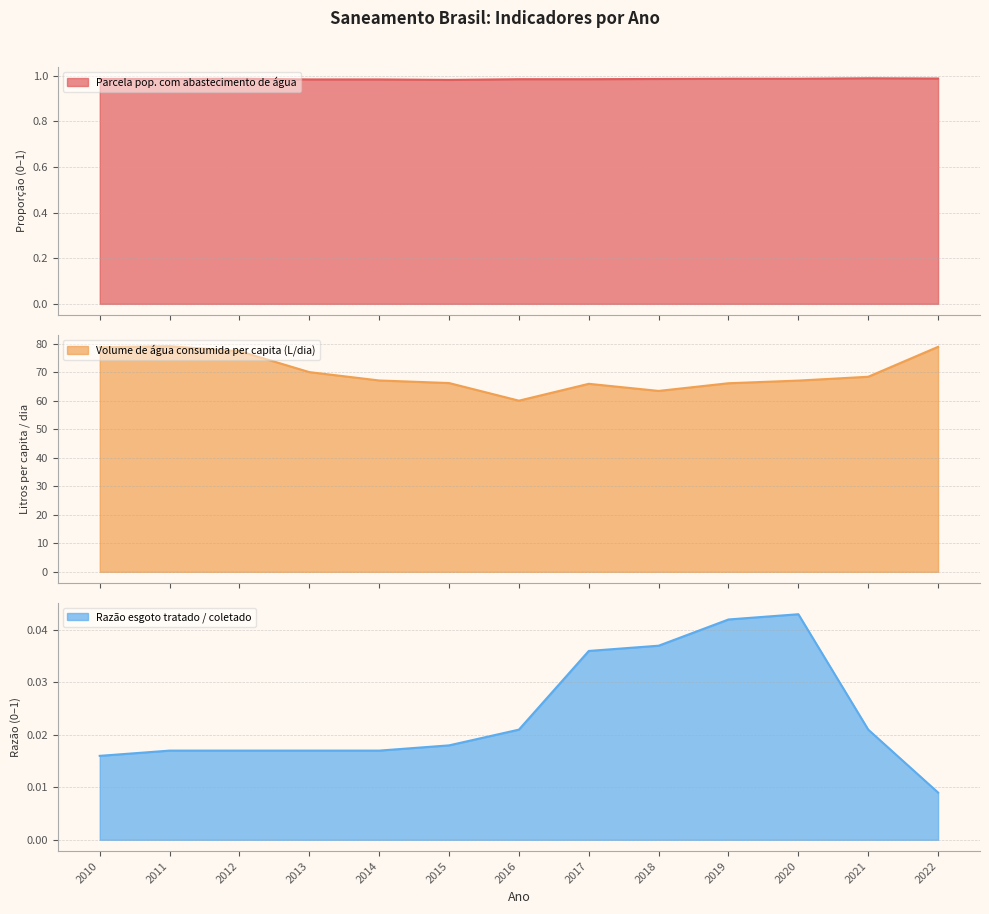

Rank the categories by Volume de água consumida per capita (L/dia) value from highest to lowest.

2011, 2022, 2010, 2012, 2013, 2021, 2014, 2020, 2015, 2019, 2017, 2018, 2016